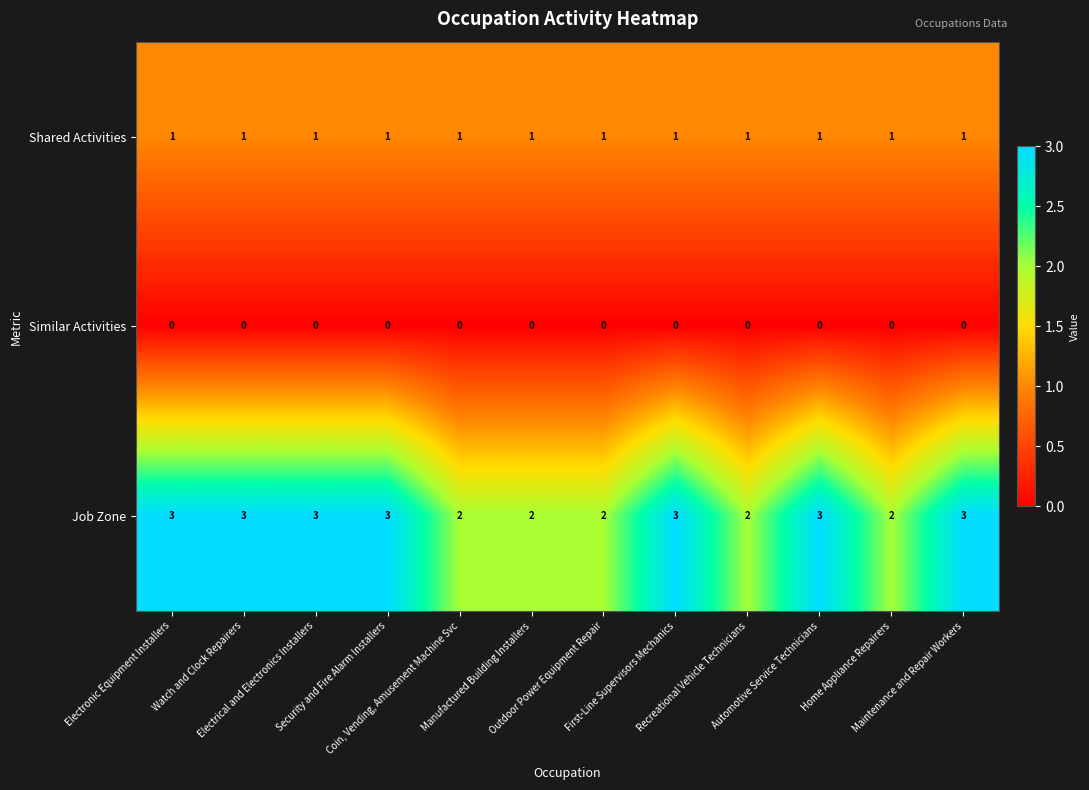

What is the sum of all Shared Activities values?

12